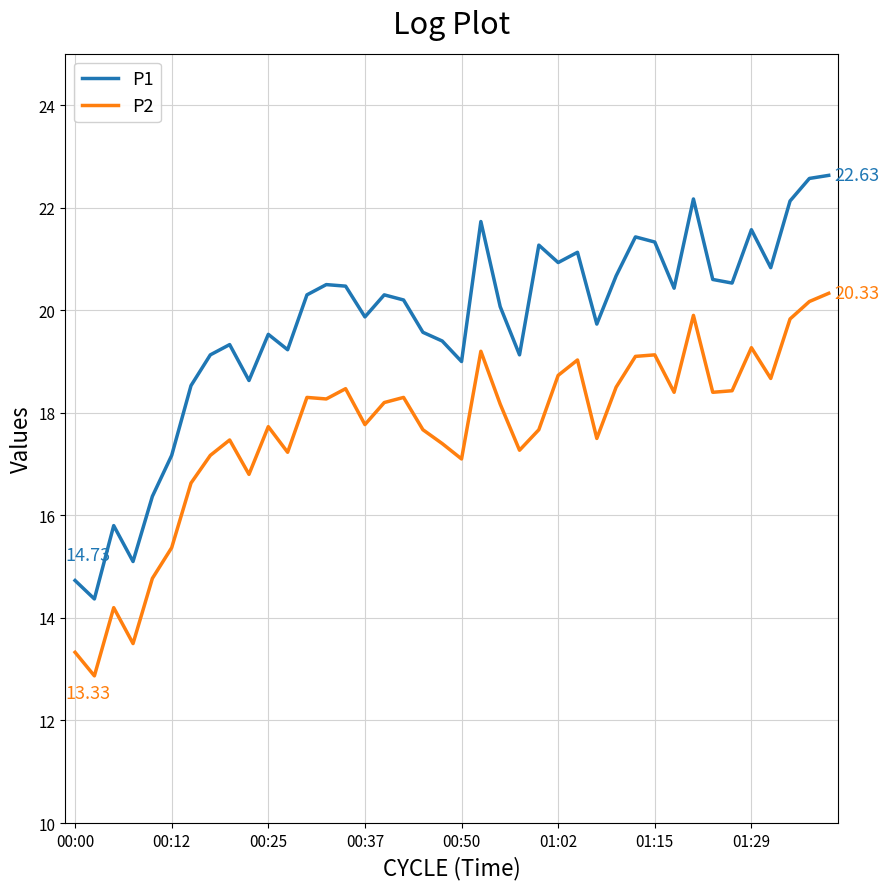

Which series has the largest total across all categories?

P1